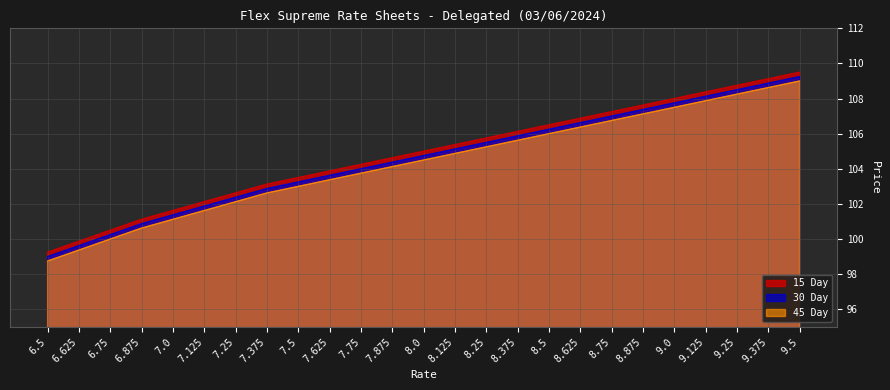

True or false: 15 Day and 30 Day intersect in this chart.

False